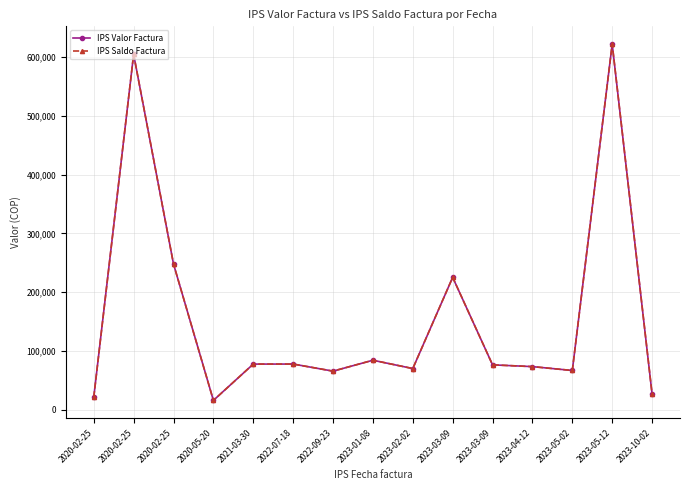

Reading left to right, transcribe all the data shown in this chart.

IPS Valor Factura: 2020-02-25=21200	2020-02-25=604700	2020-02-25=248000	2020-05-20=15900	2021-03-30=77700	2022-07-18=77750	2022-09-23=65700	2023-01-08=84250	2023-02-02=70100	2023-03-09=225300	2023-03-09=76400	2023-04-12=73400	2023-05-02=66800	2023-05-12=622147	2023-10-02=26800
IPS Saldo Factura: 2020-02-25=21200	2020-02-25=604700	2020-02-25=248000	2020-05-20=15900	2021-03-30=77700	2022-07-18=77750	2022-09-23=65700	2023-01-08=84250	2023-02-02=70100	2023-03-09=225300	2023-03-09=76400	2023-04-12=73400	2023-05-02=66800	2023-05-12=622147	2023-10-02=26800